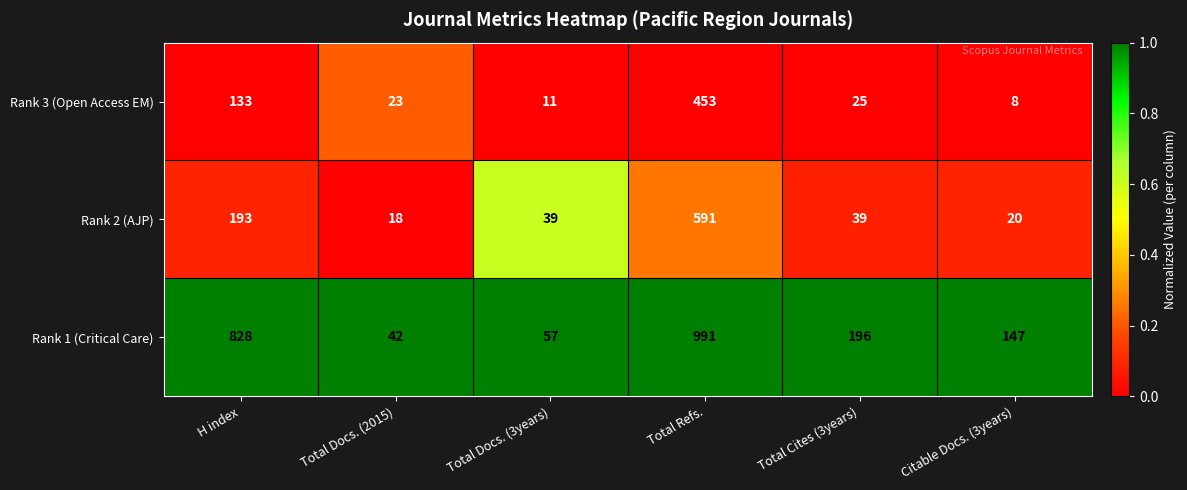

Reading left to right, extract all data points from this chart.

Rank 3 (Open Access EM): H index=133	Total Docs. (2015)=23	Total Docs. (3years)=11	Total Refs.=453	Total Cites (3years)=25	Citable Docs. (3years)=8
Rank 2 (AJP): H index=193	Total Docs. (2015)=18	Total Docs. (3years)=39	Total Refs.=591	Total Cites (3years)=39	Citable Docs. (3years)=20
Rank 1 (Critical Care): H index=828	Total Docs. (2015)=42	Total Docs. (3years)=57	Total Refs.=991	Total Cites (3years)=196	Citable Docs. (3years)=147